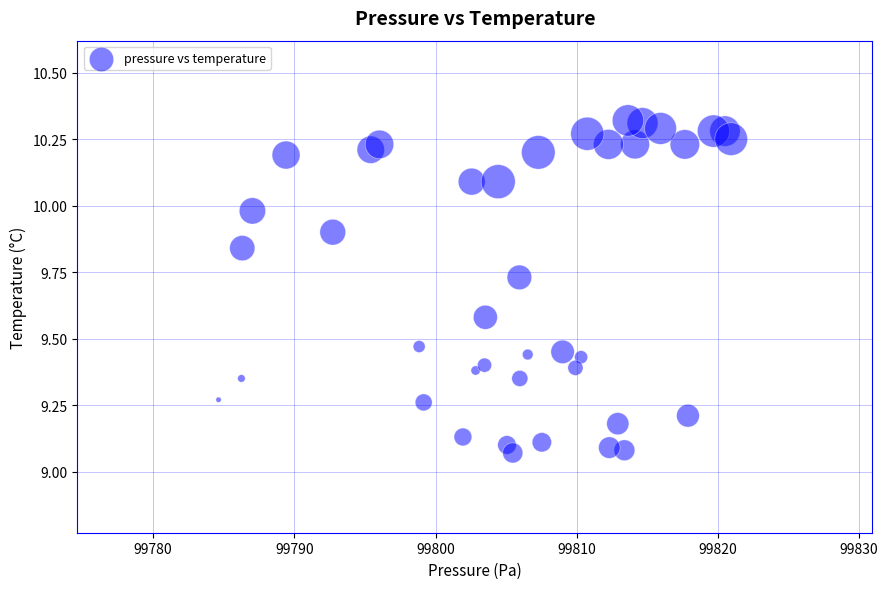

What is the range of X values (max minus min)?

36.3